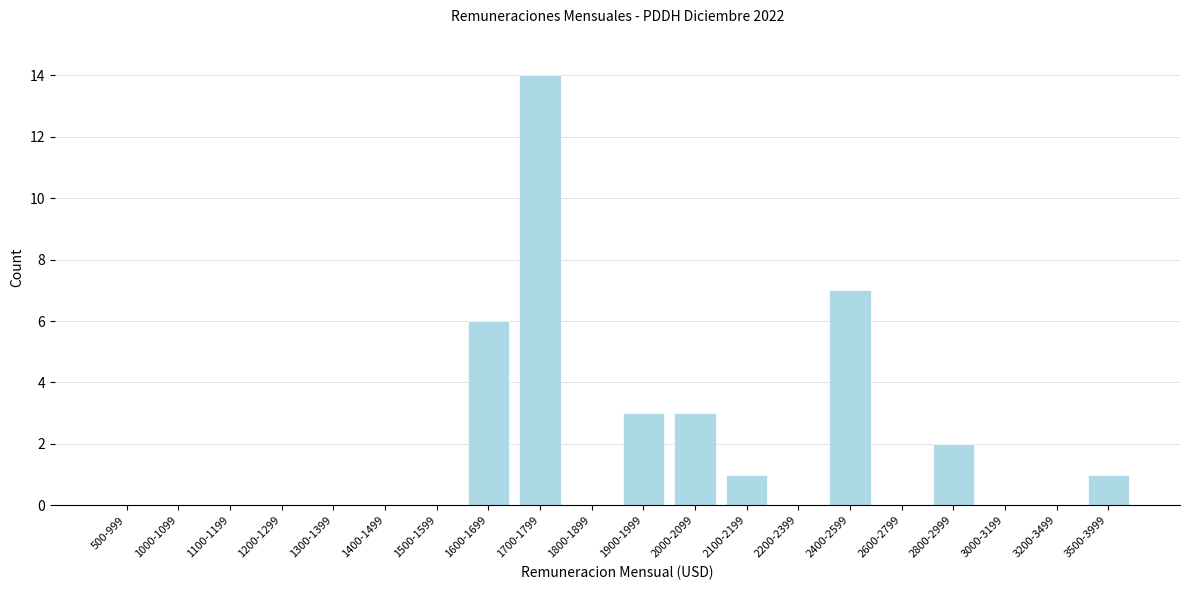

Reading right to left, transcribe all the data shown in this chart.

3500-3999=1	3200-3499=0	3000-3199=0	2800-2999=2	2600-2799=0	2400-2599=7	2200-2399=0	2100-2199=1	2000-2099=3	1900-1999=3	1800-1899=0	1700-1799=14	1600-1699=6	1500-1599=0	1400-1499=0	1300-1399=0	1200-1299=0	1100-1199=0	1000-1099=0	500-999=0